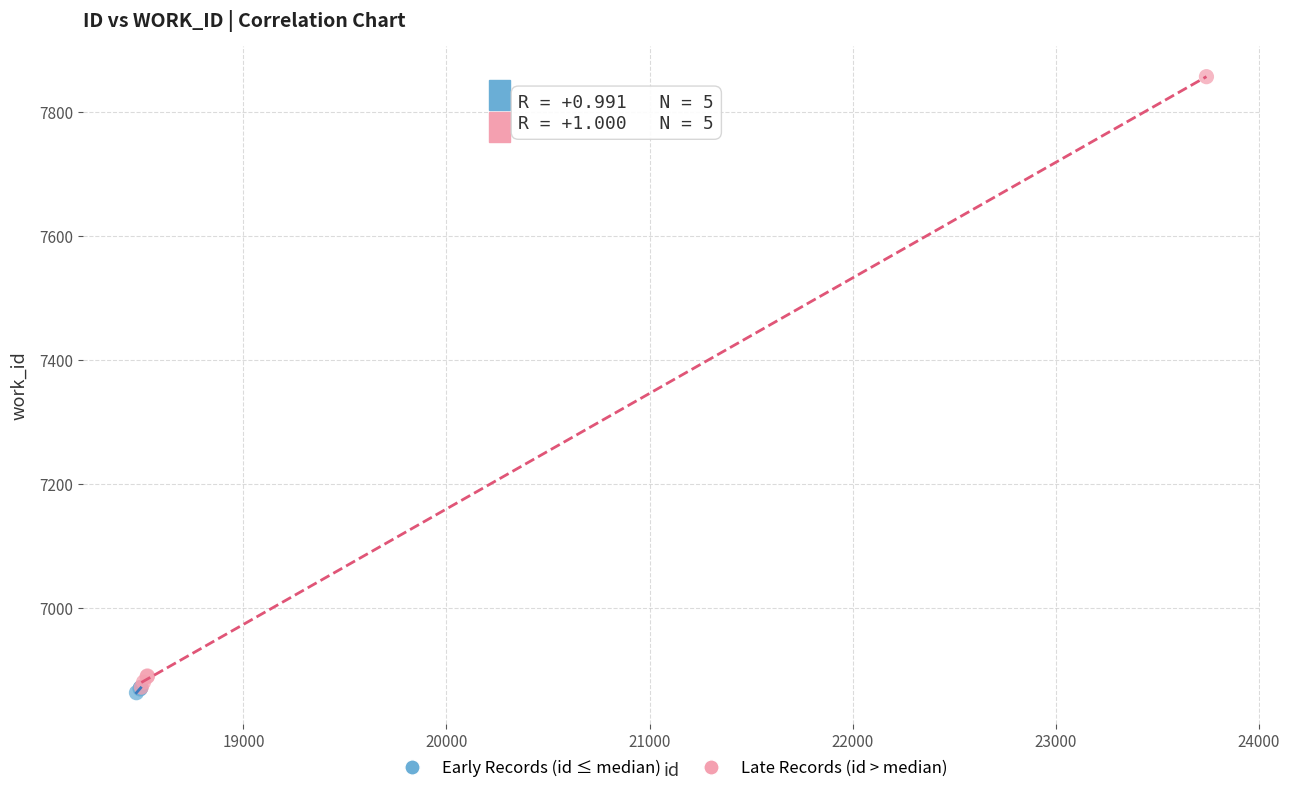

What are all the series names shown in the legend?

Early Records (id ≤ median), Late Records (id > median)